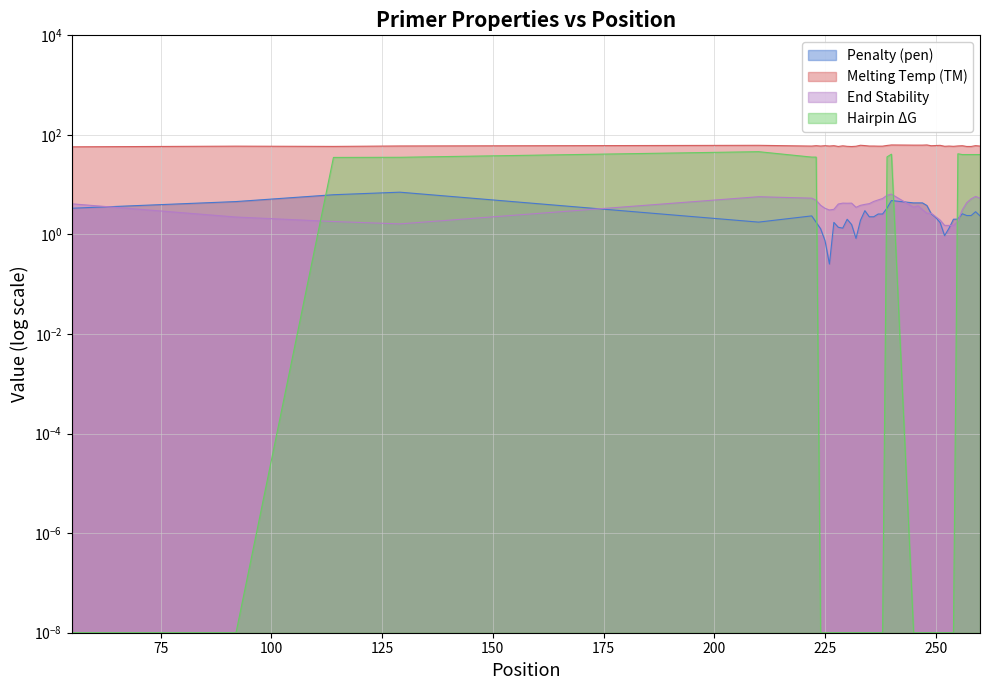

How many values in the PRIMER_LEFT_0_TM series exceed 59?

32